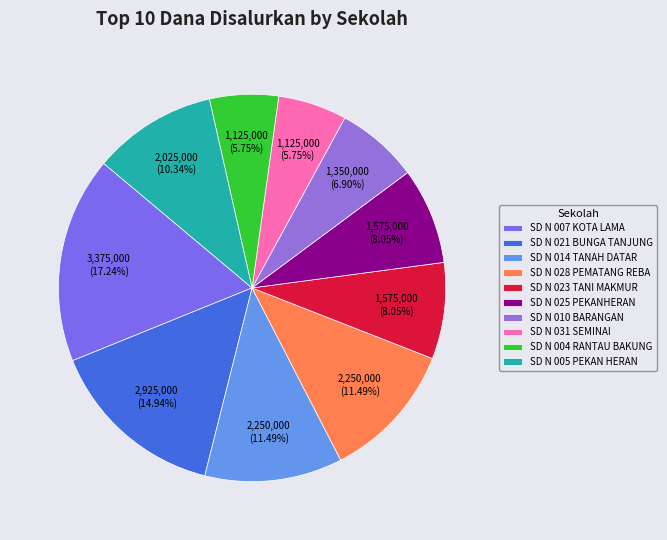

How many segments does this pie chart have?

10